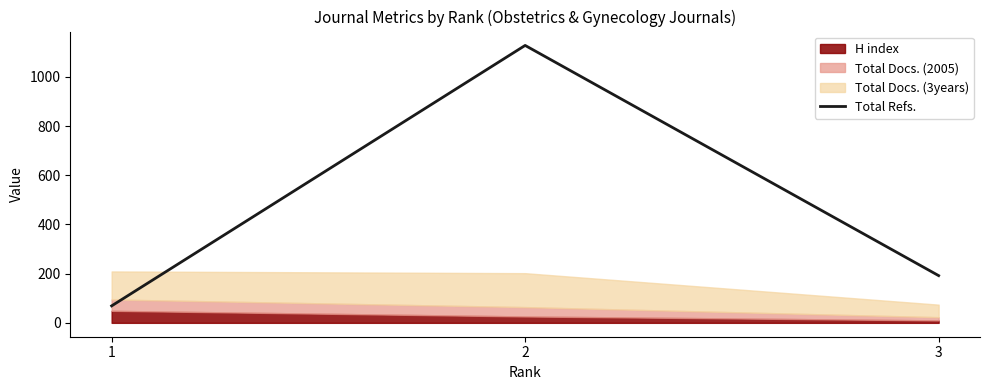

Reading right to left, extract all data points from this chart.

3=192	2=1128	1=69